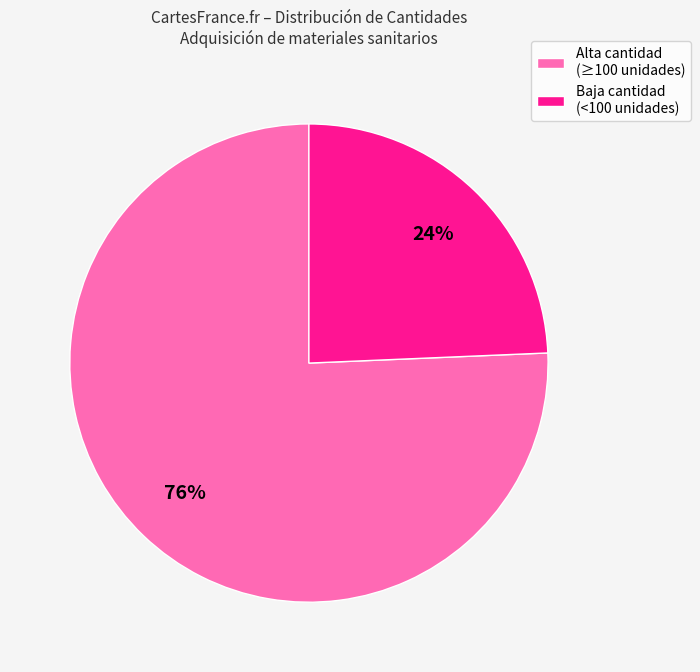

Is there any slice that represents more than half of the pie?

Yes